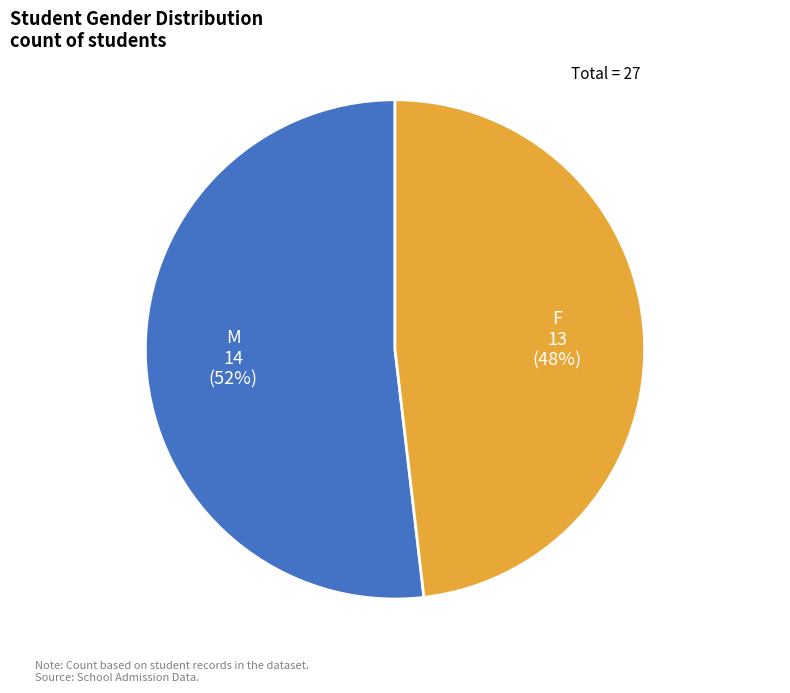

To the nearest percent, what is the average slice percentage?

50%